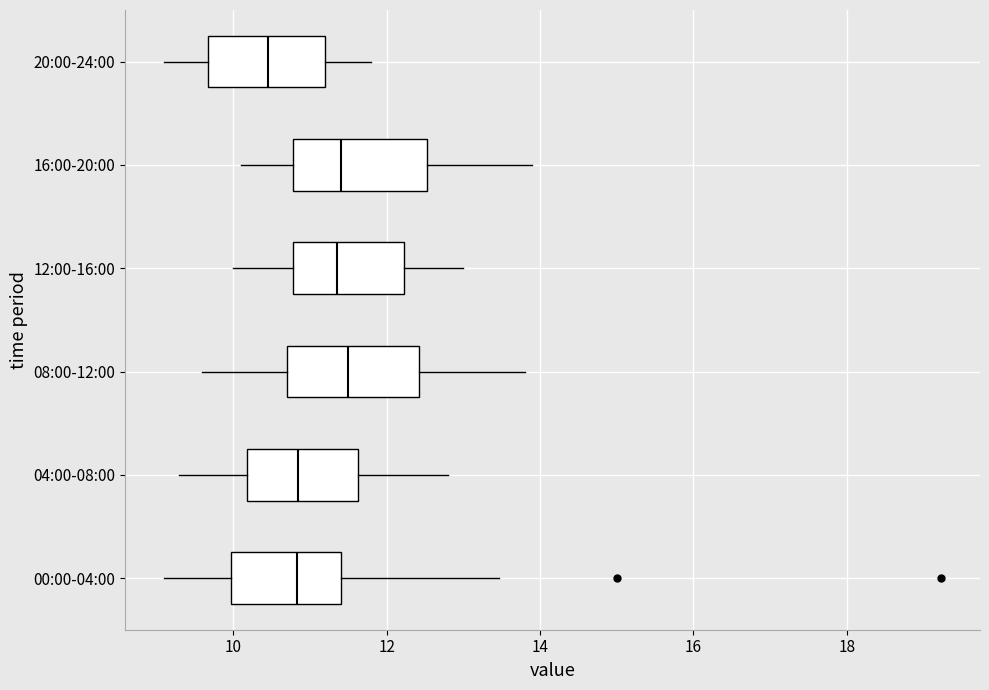

Reading bottom to top, transcribe this box plot: for each box, give where its median line is, the range the box spans, and where its two whiskers end, as read against the x-axis. The values are not printed on the chart, so give them approximately, as read against the axis.

00:00-04:00: median 10.8, box 10.0 to 11.4, whiskers 9.2 to 13.4
04:00-08:00: median 10.8, box 10.2 to 11.6, whiskers 9.4 to 12.8
08:00-12:00: median 11.6, box 10.8 to 12.4, whiskers 9.6 to 13.8
12:00-16:00: median 11.4, box 10.8 to 12.2, whiskers 10.0 to 13.0
16:00-20:00: median 11.4, box 10.8 to 12.6, whiskers 10.2 to 14.0
20:00-24:00: median 10.4, box 9.6 to 11.2, whiskers 9.2 to 11.8